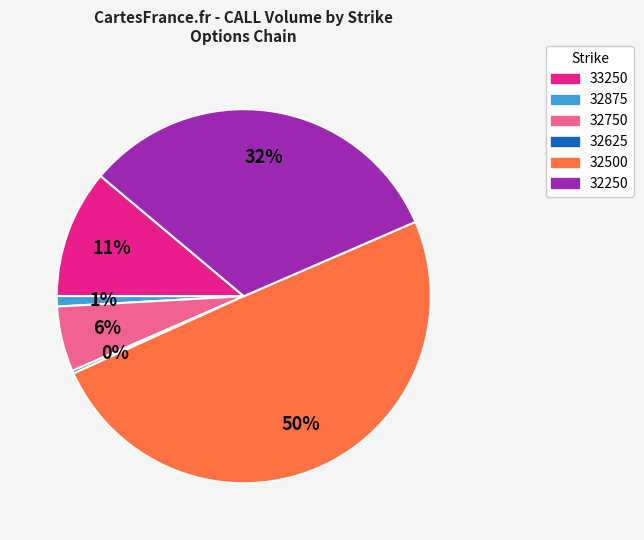

To the nearest percent, what is the average slice percentage?

17%